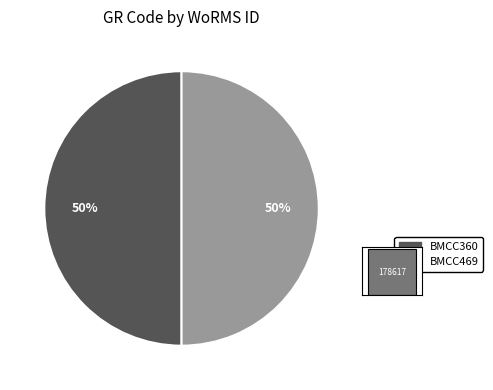

How many segments does this pie chart have?

2